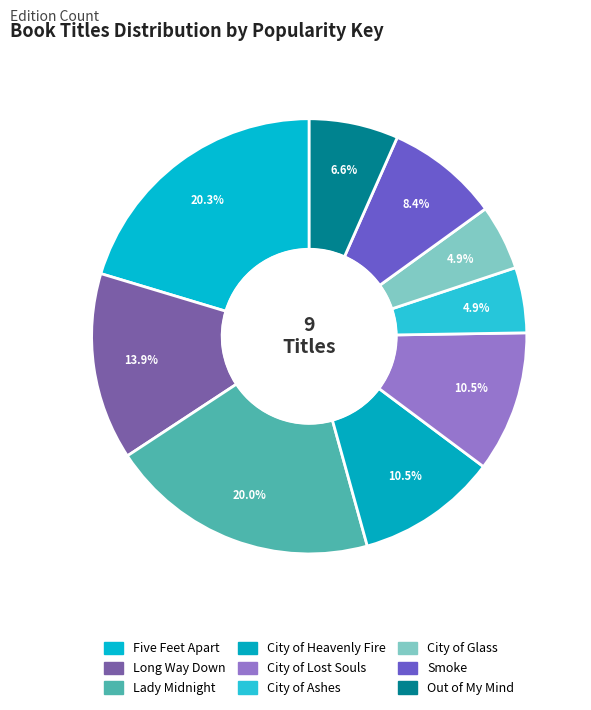

Between City of Lost Souls and Lady Midnight, which is larger?

Lady Midnight